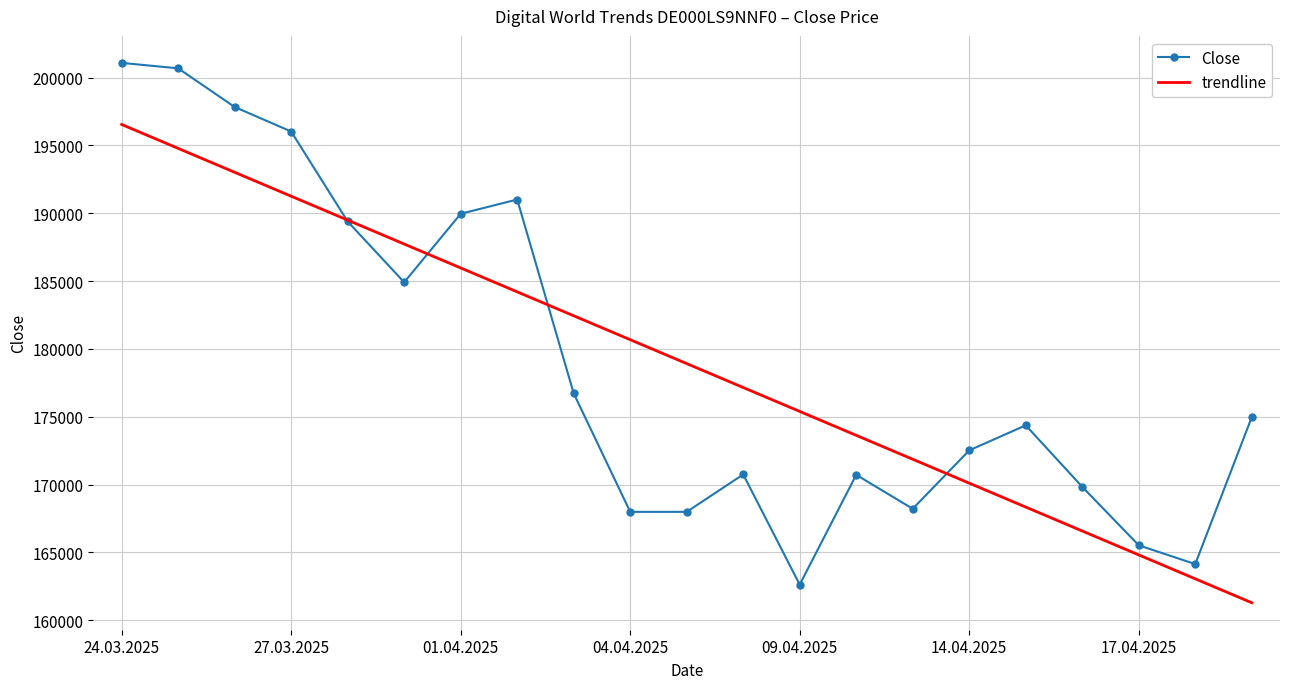

What is the lowest value of the Close series?

162631.0